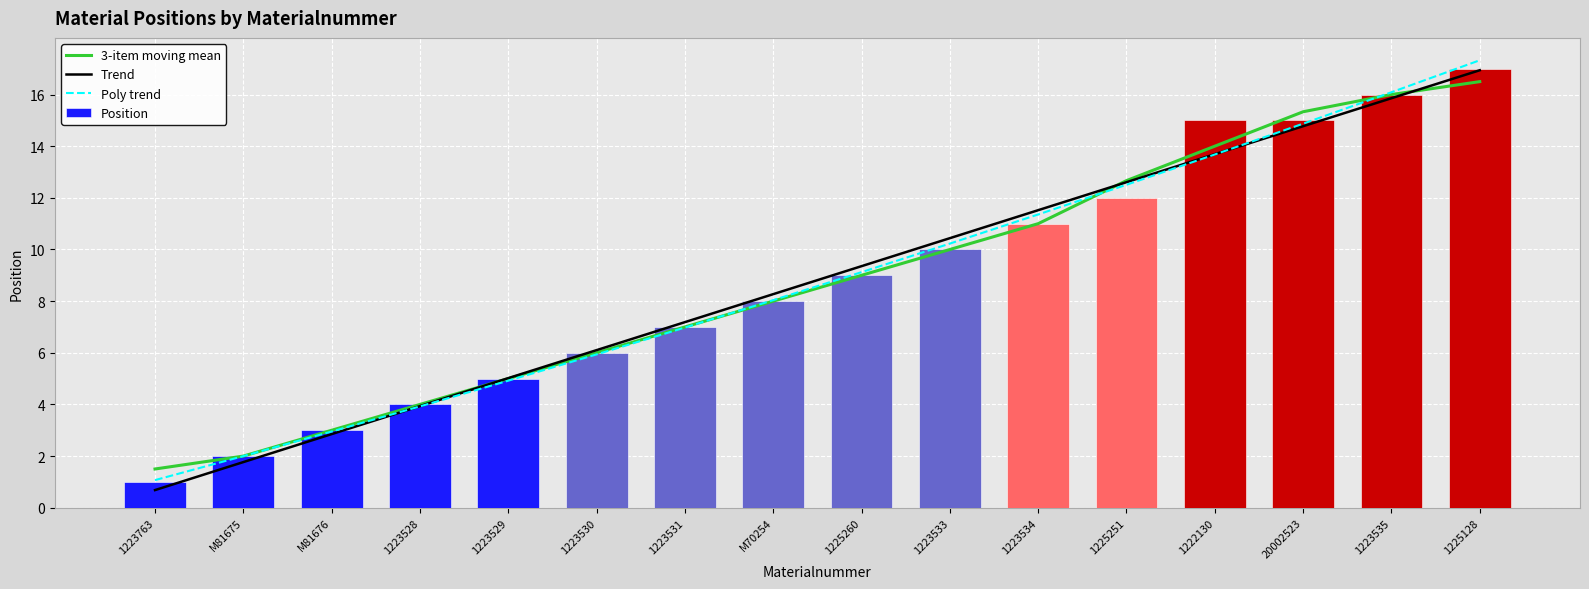

Reading right to left, transcribe all the data shown in this chart.

3-item moving mean: 1225128=16.5	1223535=16.0	20002523=15.3	1222130=14.0	1225251=12.7	1223534=11.0	1223533=10.0	1225260=9.0	M70254=8.0	1223531=7.0	1223530=6.0	1223529=5.0	1223528=4.0	M81676=3.0	M81675=2.0	1223763=1.5
Trend: 1225128=16.9	1223535=15.9	20002523=14.8	1222130=13.7	1225251=12.6	1223534=11.5	1223533=10.4	1225260=9.4	M70254=8.3	1223531=7.2	1223530=6.1	1223529=5.0	1223528=3.9	M81676=2.9	M81675=1.8	1223763=0.7
Poly trend: 1225128=17.3	1223535=16.1	20002523=14.9	1222130=13.7	1225251=12.5	1223534=11.4	1223533=10.2	1225260=9.1	M70254=8.0	1223531=7.0	1223530=5.9	1223529=4.9	1223528=3.9	M81676=3.0	M81675=2.0	1223763=1.1
Position: 1225128=17.0	1223535=16.0	20002523=15.0	1222130=15.0	1225251=12.0	1223534=11.0	1223533=10.0	1225260=9.0	M70254=8.0	1223531=7.0	1223530=6.0	1223529=5.0	1223528=4.0	M81676=3.0	M81675=2.0	1223763=1.0